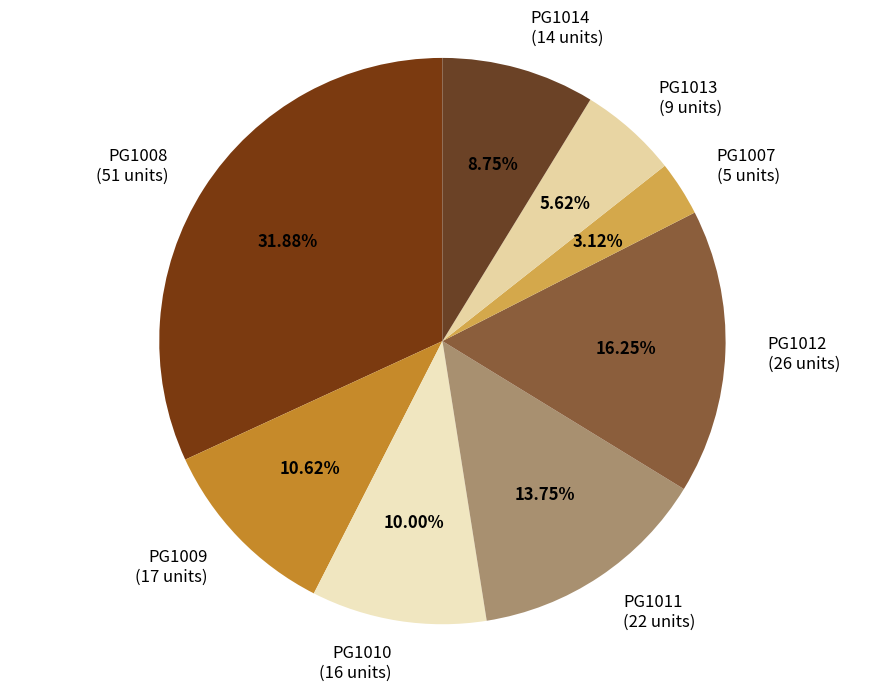

Count the number of slices in the pie.

8